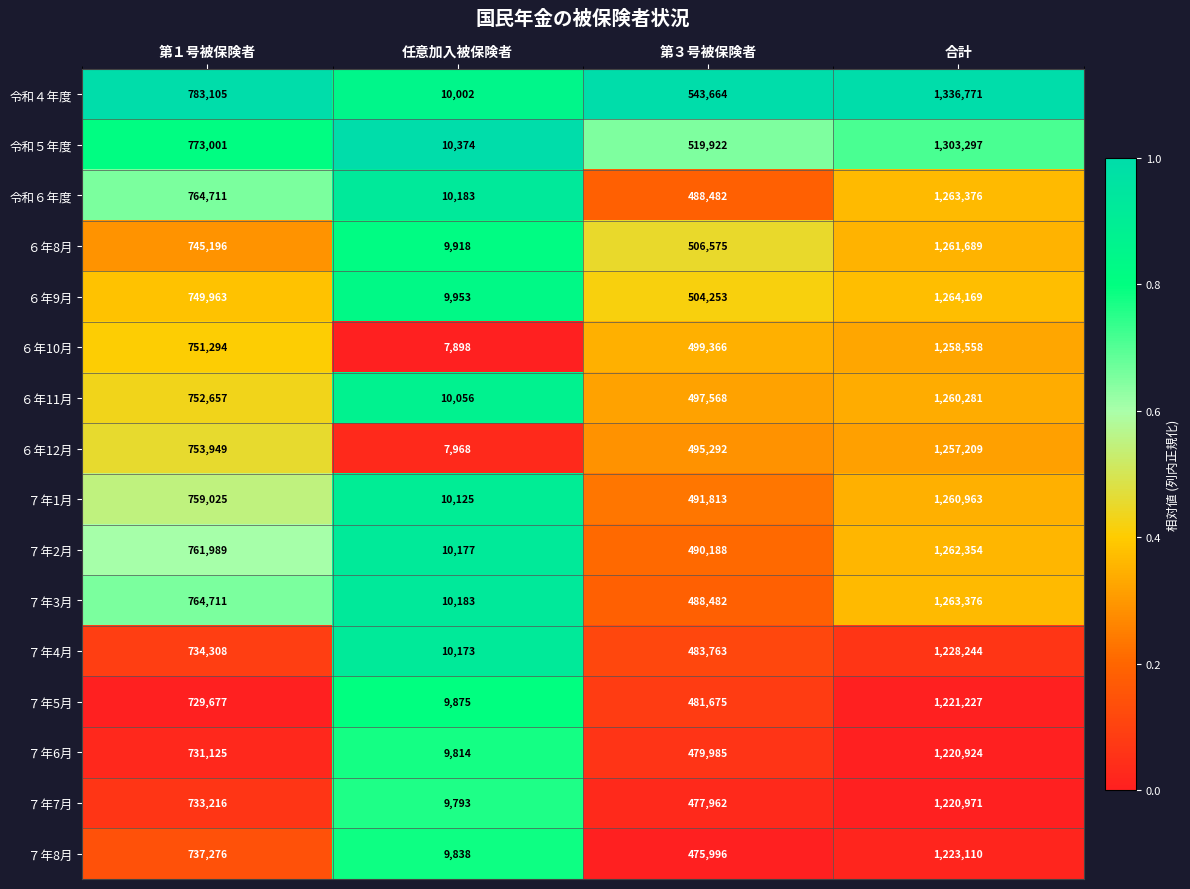

Count the number of categories in the chart.

4